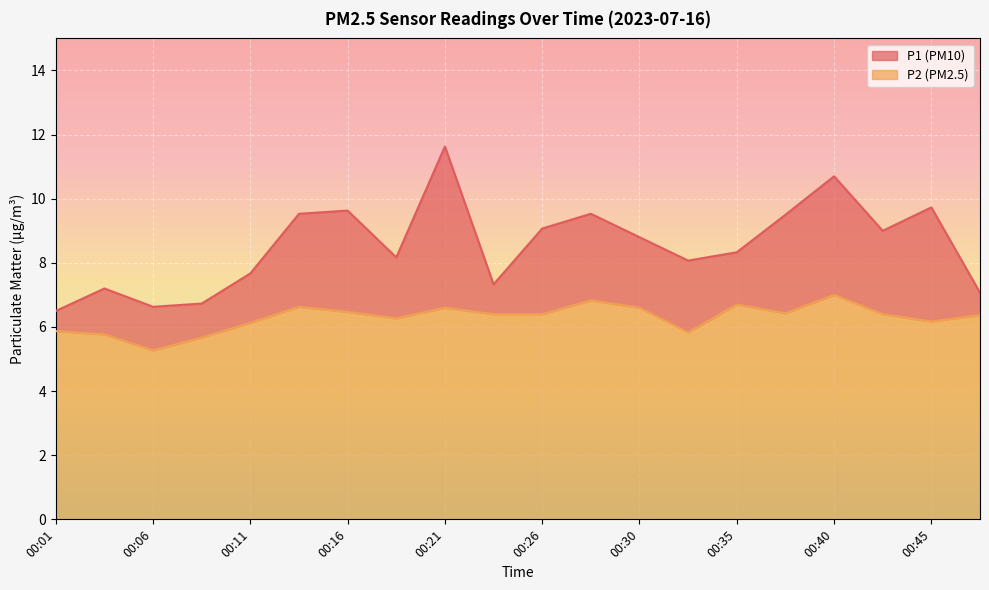

At which category does the chart reach its minimum across all series?

00:06